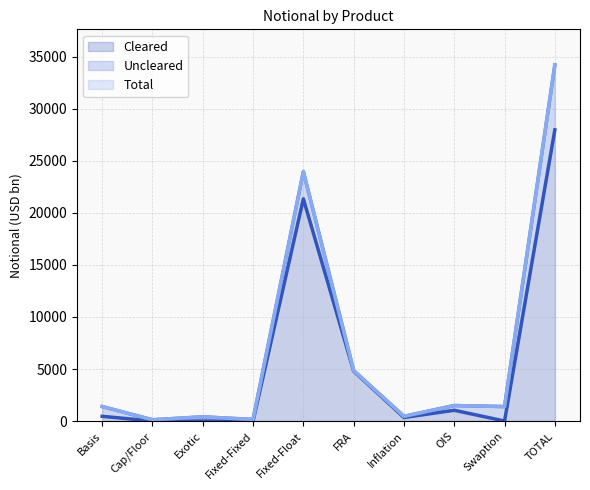

What is the value of the Total point at the 9th from the left?

1389